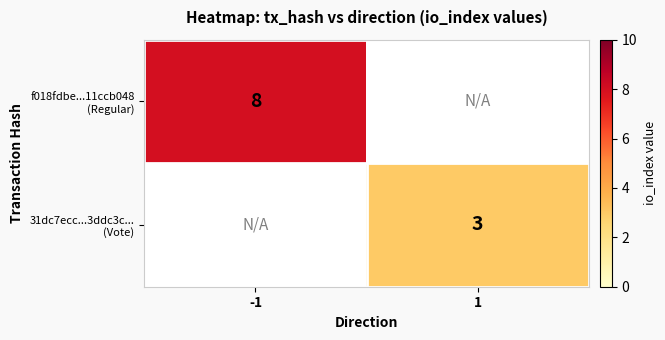

What is the approximate value of f018fdbe...11ccb048 (Regular) at -1?

8.0